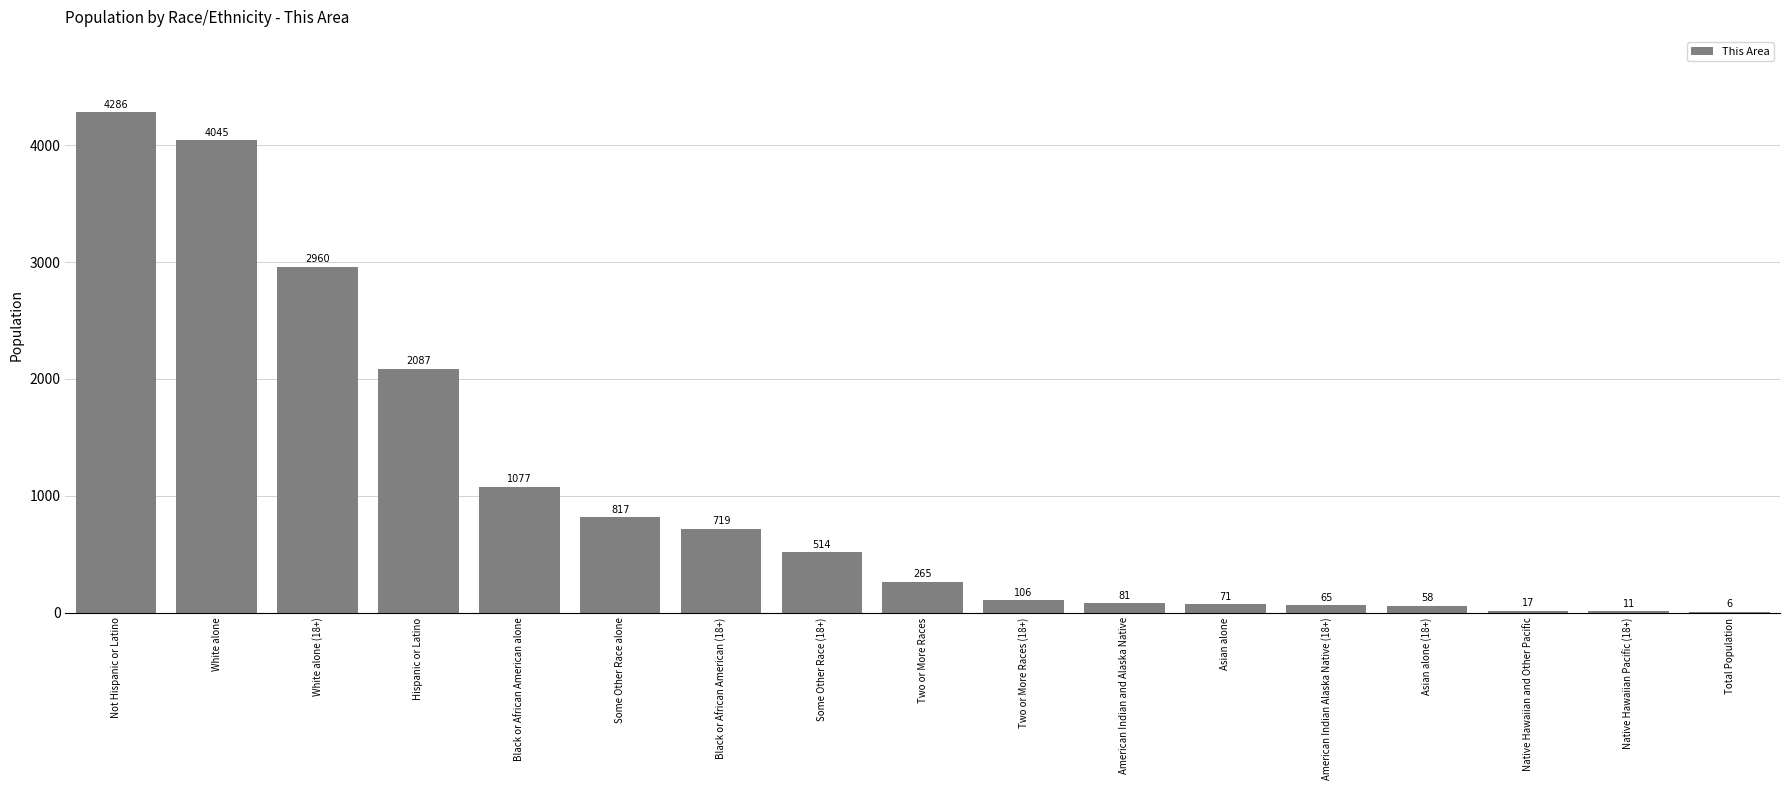

What is the greatest value displayed?

4286